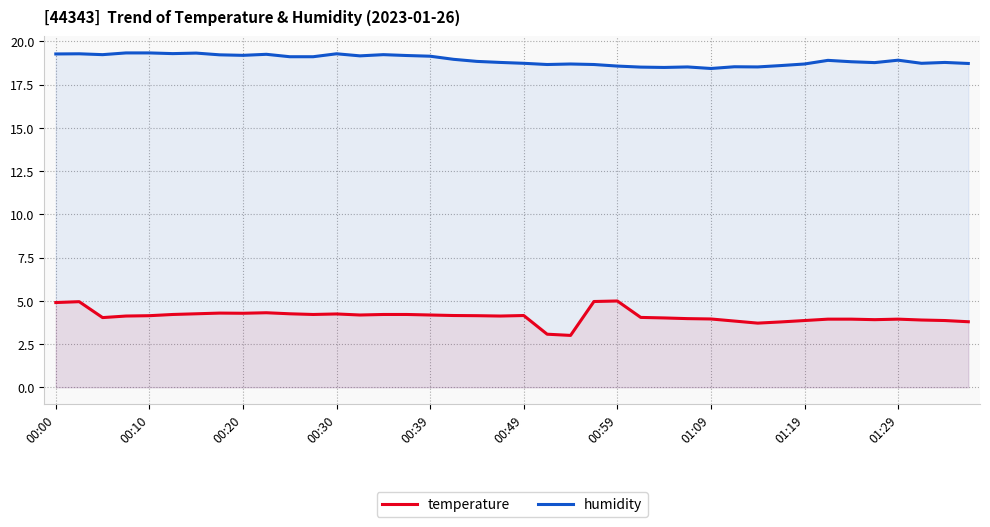

What is the sum of all humidity values?

756.7